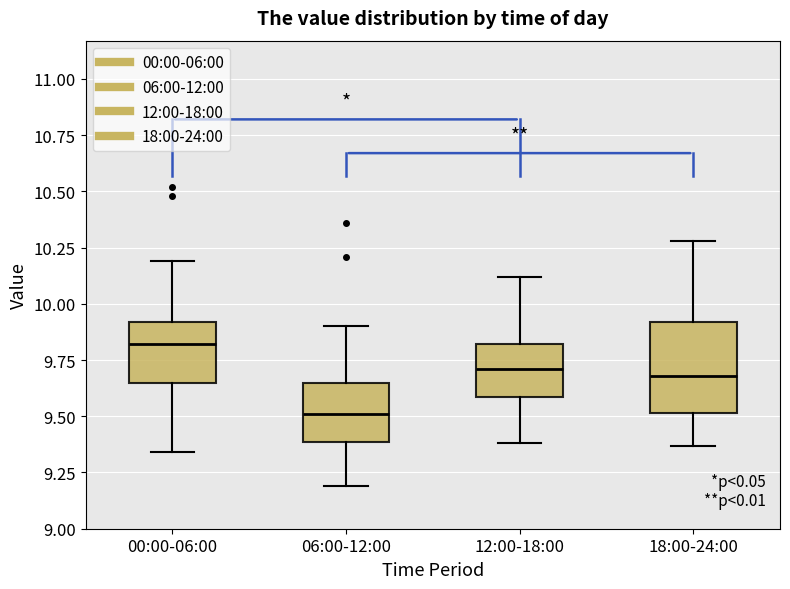

Reading left to right, read every box against the y-axis: the position of its median line, the range the box covers, and the ends of its whiskers. The values are not printed on the chart, so give them approximately, as read against the axis.

00:00-06:00: median 9.80, box 9.65 to 9.90, whiskers 9.35 to 10.20
06:00-12:00: median 9.50, box 9.40 to 9.65, whiskers 9.20 to 9.90
12:00-18:00: median 9.70, box 9.60 to 9.80, whiskers 9.40 to 10.10
18:00-24:00: median 9.70, box 9.50 to 9.90, whiskers 9.35 to 10.30